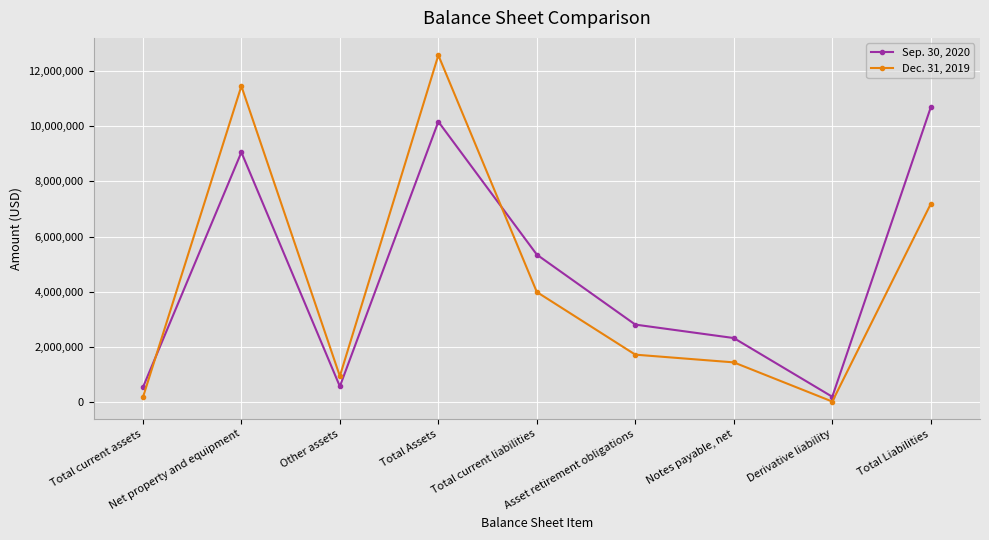

What is the difference between the Dec. 31, 2019 values at Total Liabilities and Total Assets?

5386539